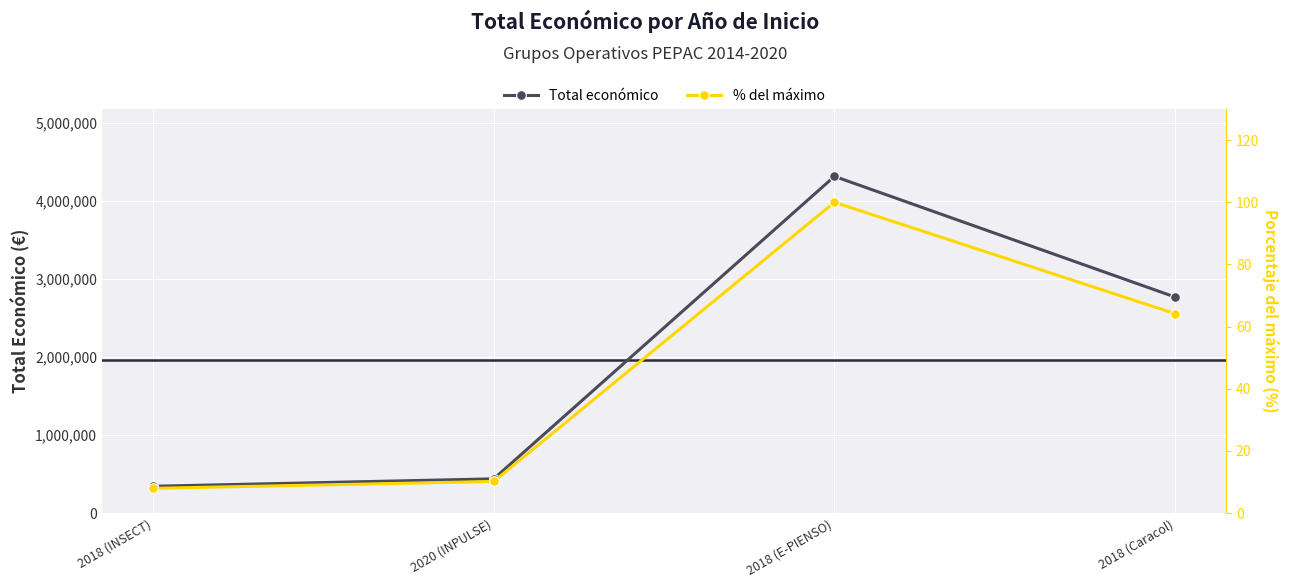

Count the number of categories in the chart.

4